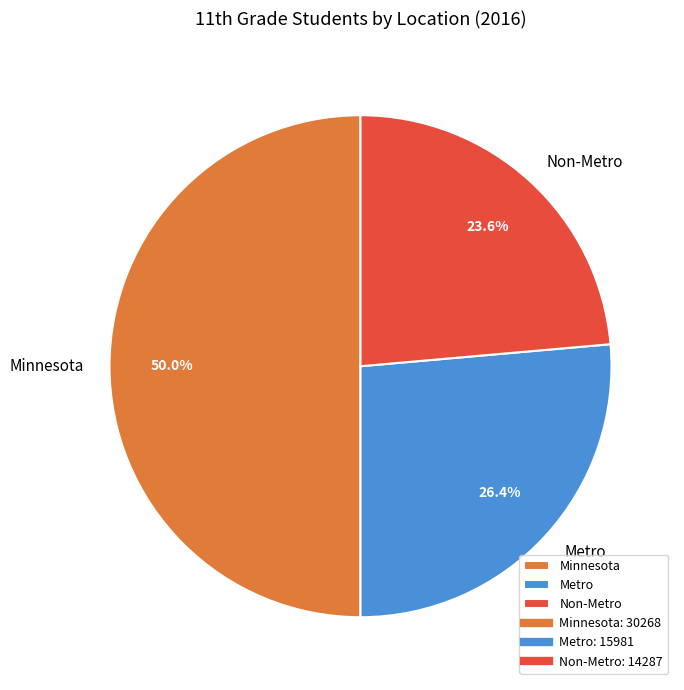

Do Metro and Minnesota together represent more than half of the pie?

Yes